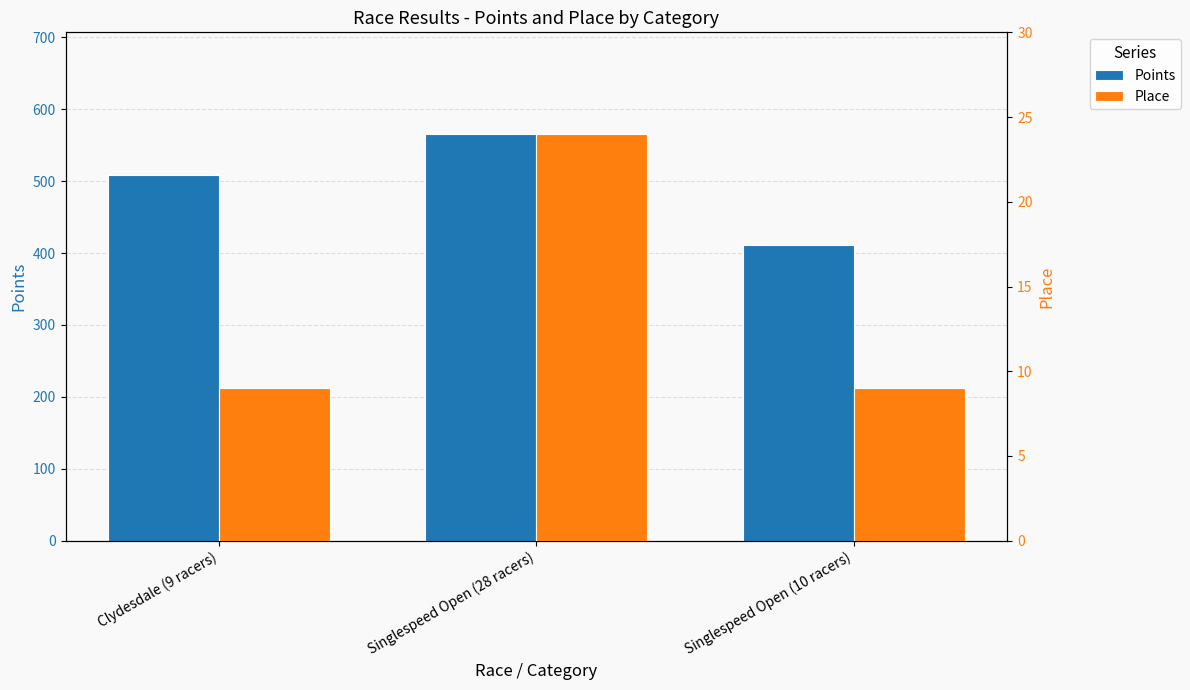

True or false: Place has a value of 9.0 at Singlespeed Open (10 racers).

True